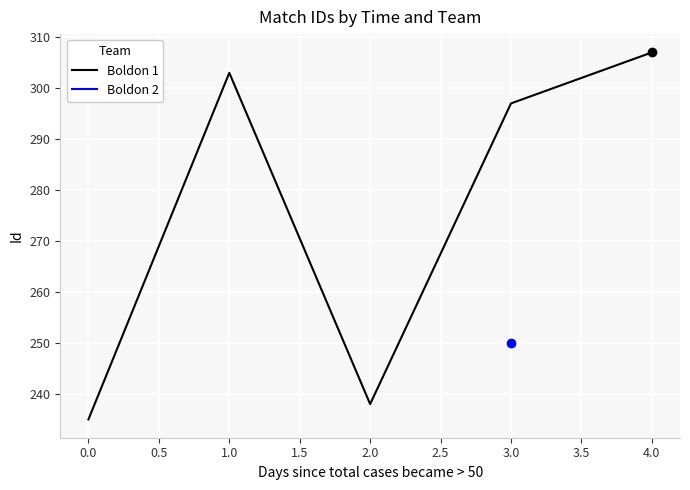

True or false: Boldon 1 has a value of 168 at 3.0.

False